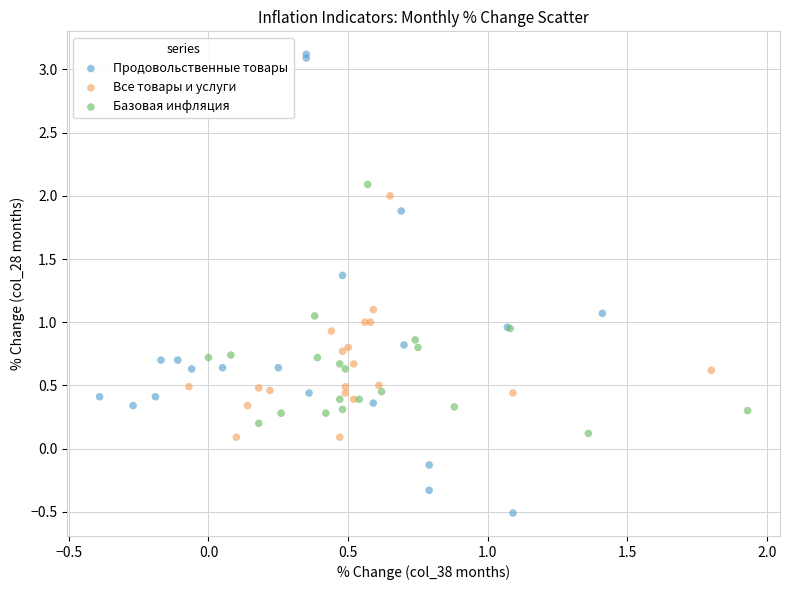

Which series has the widest spread of Y values?

Продовольственные товары